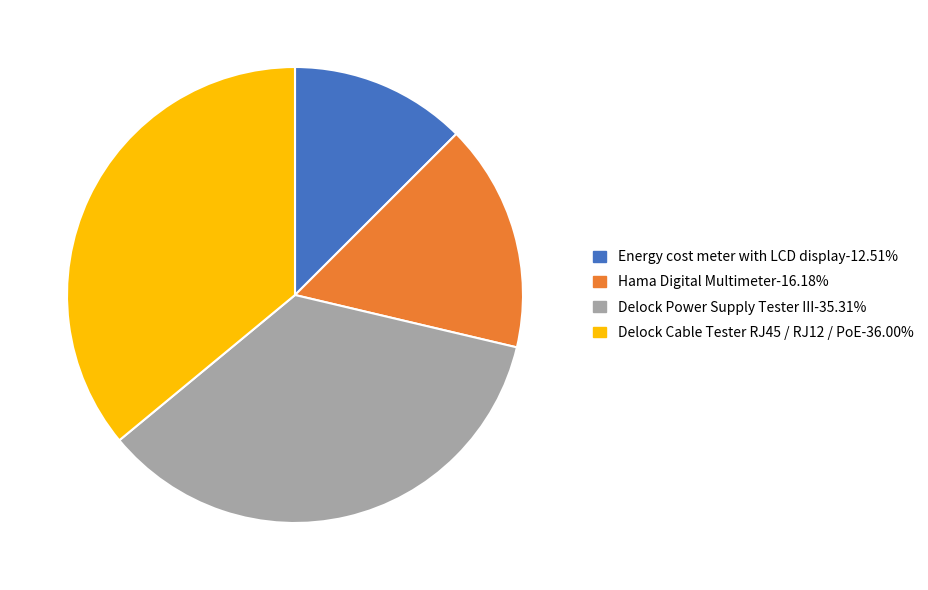

Rank the categories by value from lowest to highest.

Energy cost meter with LCD display, Hama Digital Multimeter, Delock Power Supply Tester III, Delock Cable Tester RJ45 / RJ12 / PoE